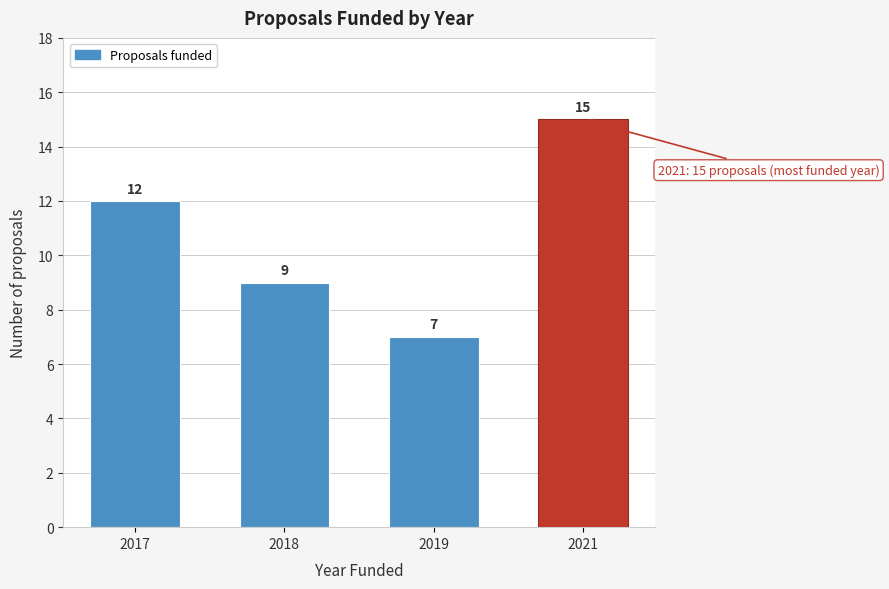

Reading left to right, what are all the values shown in this chart?

12	9	7	15